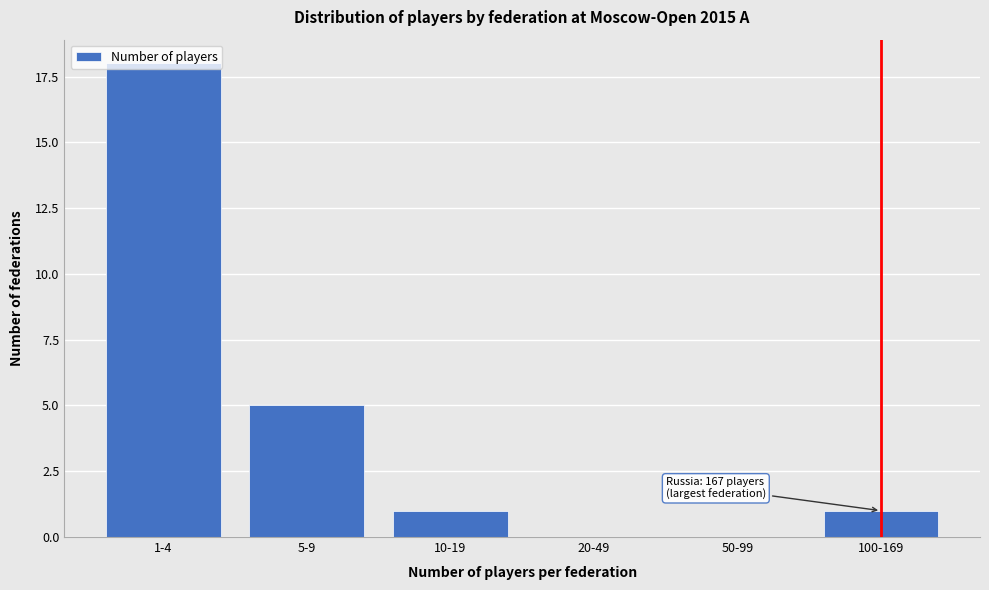

At which category does the chart reach its peak across all series?

1-4